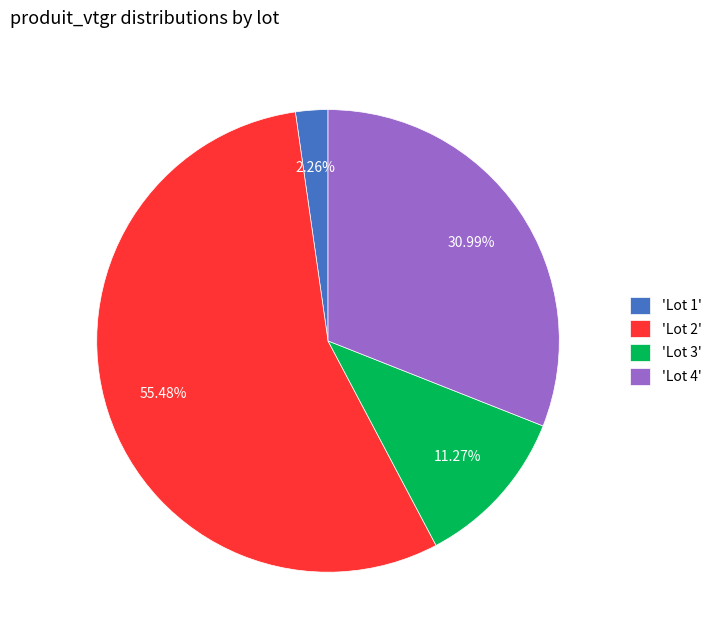

How many slices are in this pie chart?

4